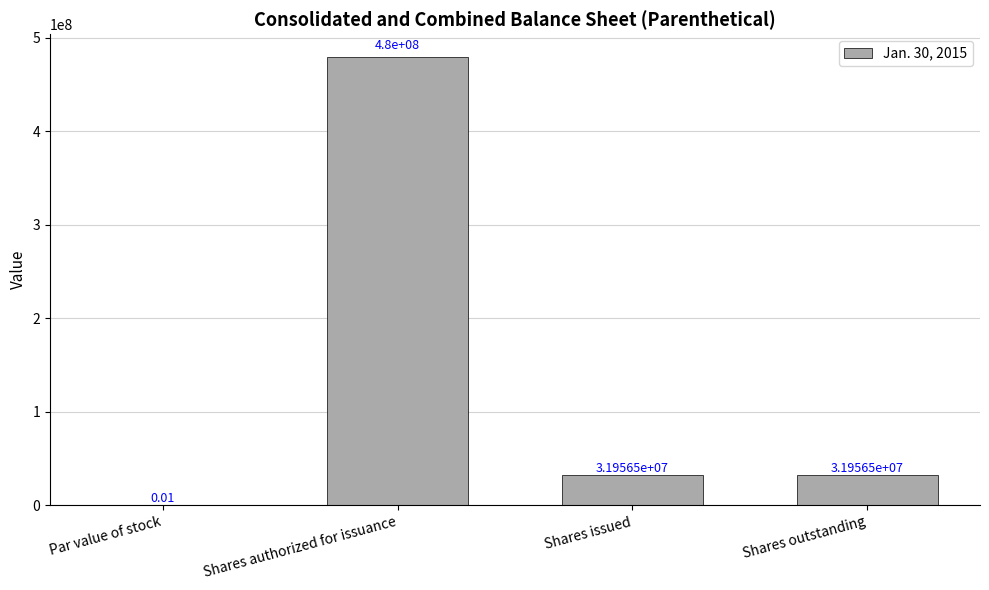

At which category does the chart reach its peak across all series?

Shares authorized for issuance